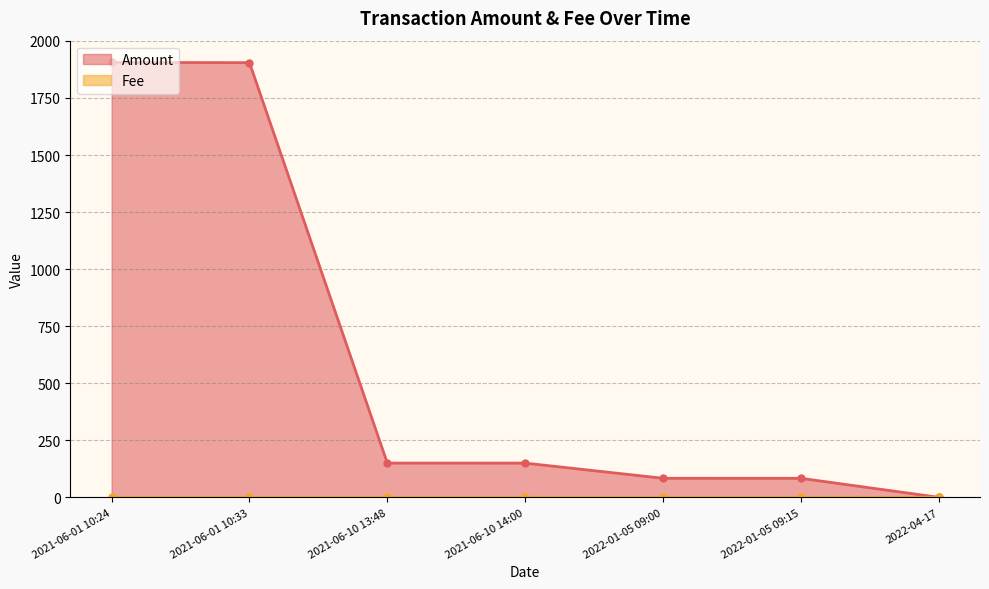

Count the number of categories in the chart.

7